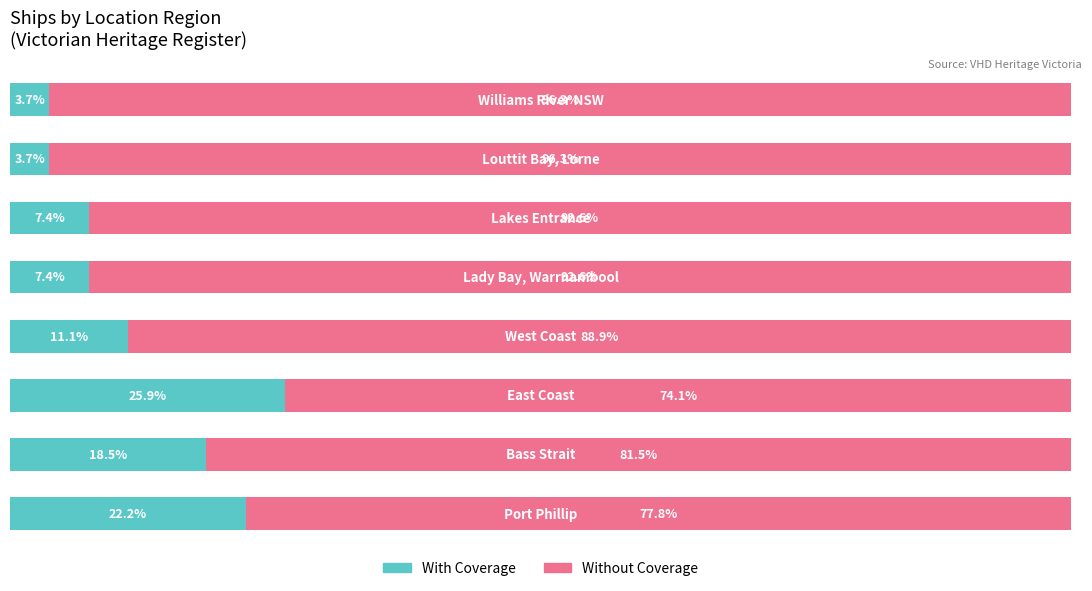

Are the bars horizontal?

Yes